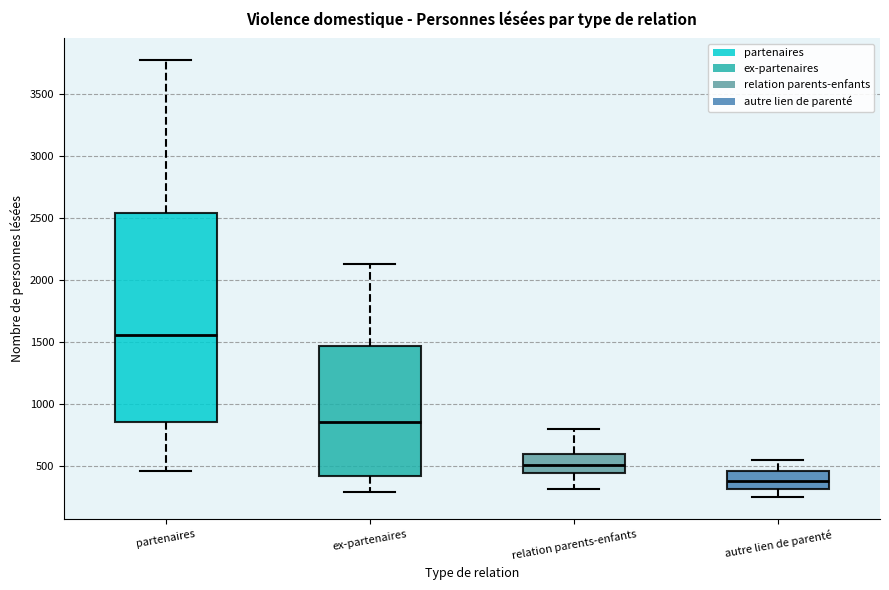

Where does the upper whisker of the box for partenaires end on the y-axis? The values are not printed on the chart, so give them approximately, as read against the axis.

3750